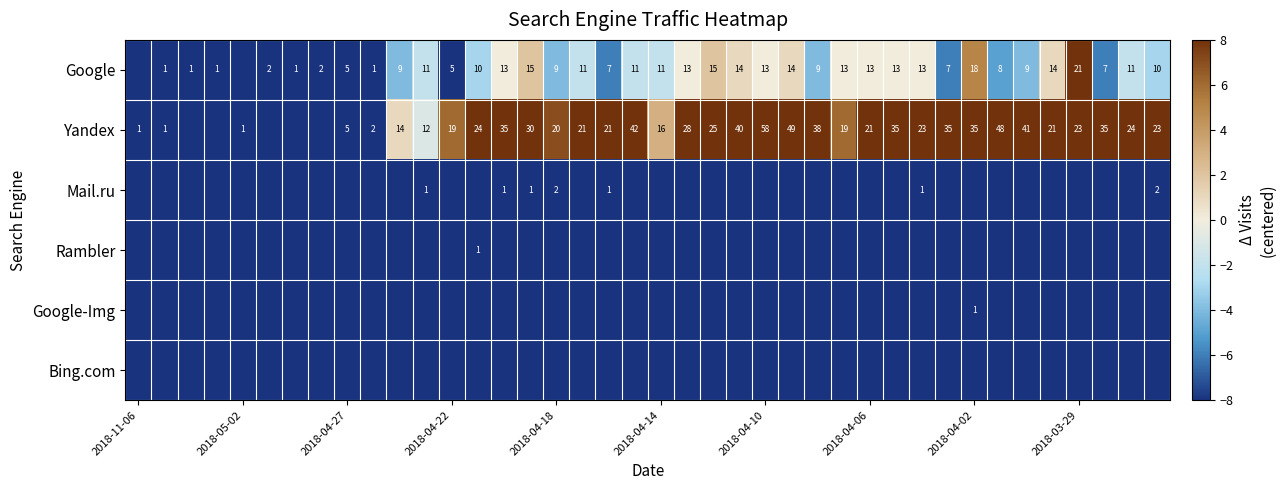

The value of Google at 2018-04-02 is 18. True or false?

True